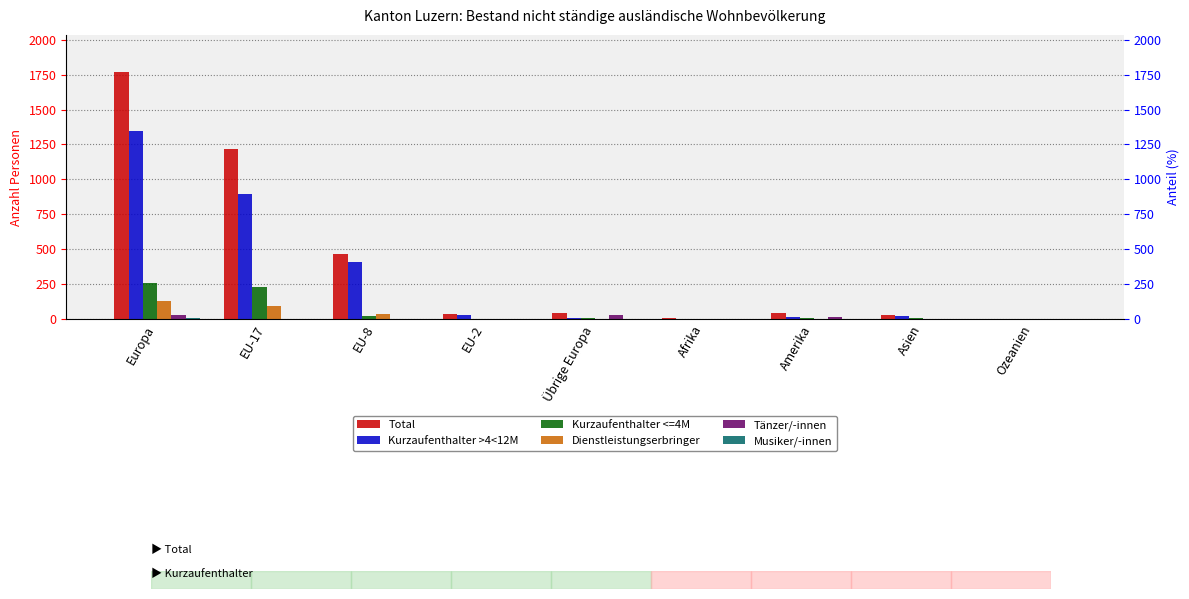

What is the difference between the Total values at EU-2 and Asien?

6